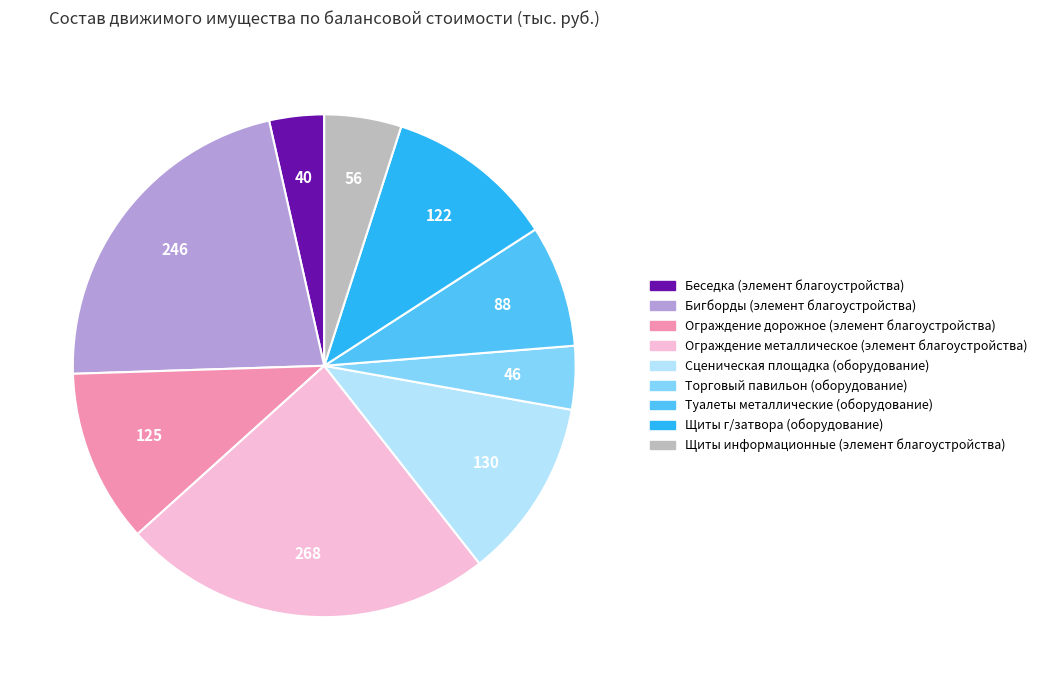

Is there a majority slice in this chart?

No